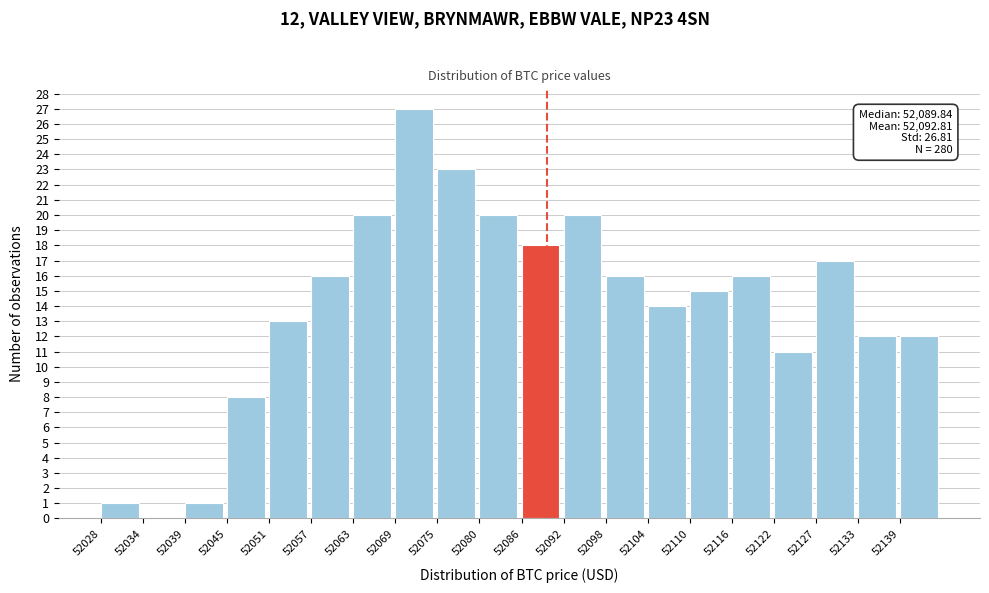

Over which range of the x-axis is the bar tallest?

52069 to 52075